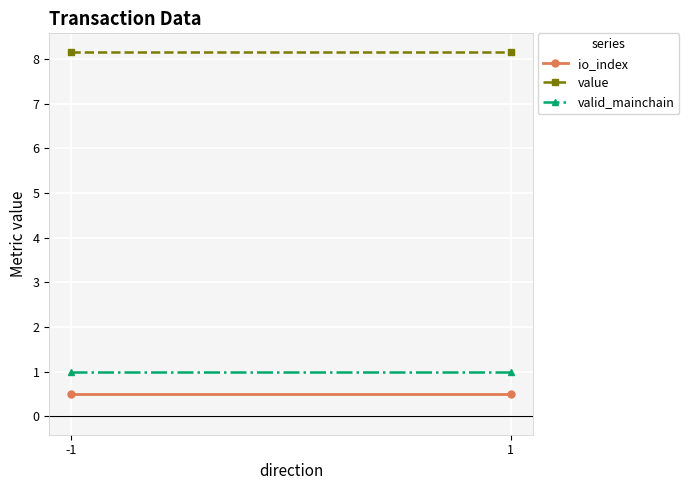

Between -1 and 1, which is larger?

-1